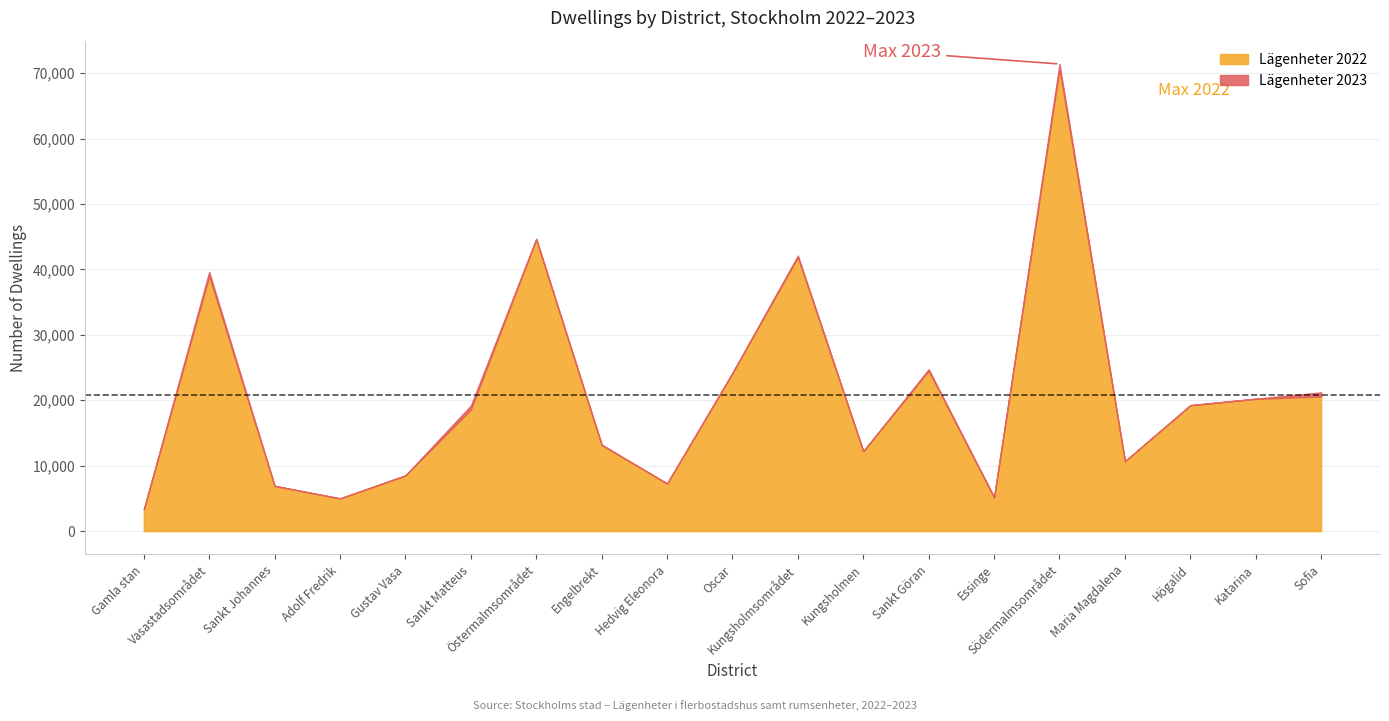

How many interior local peaks does the Lägenheter 2023 series have?

5